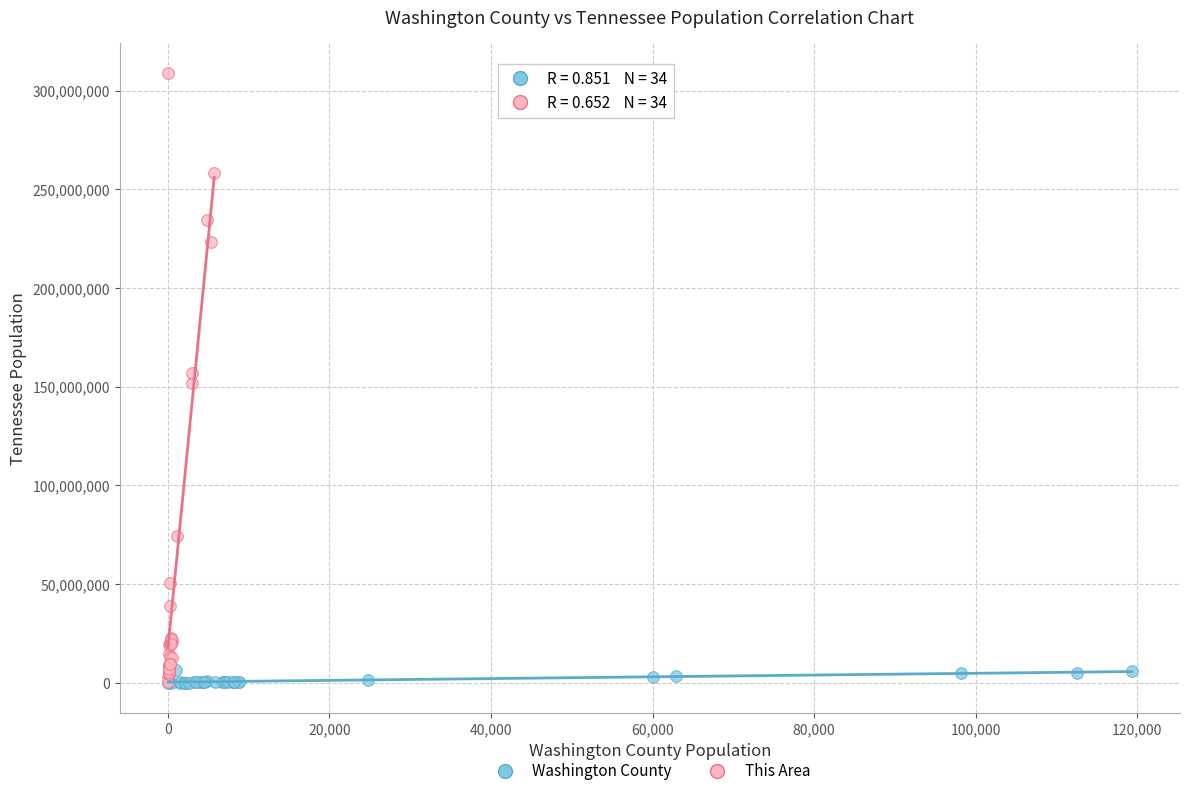

Which series reaches the maximum Y coordinate?

This Area